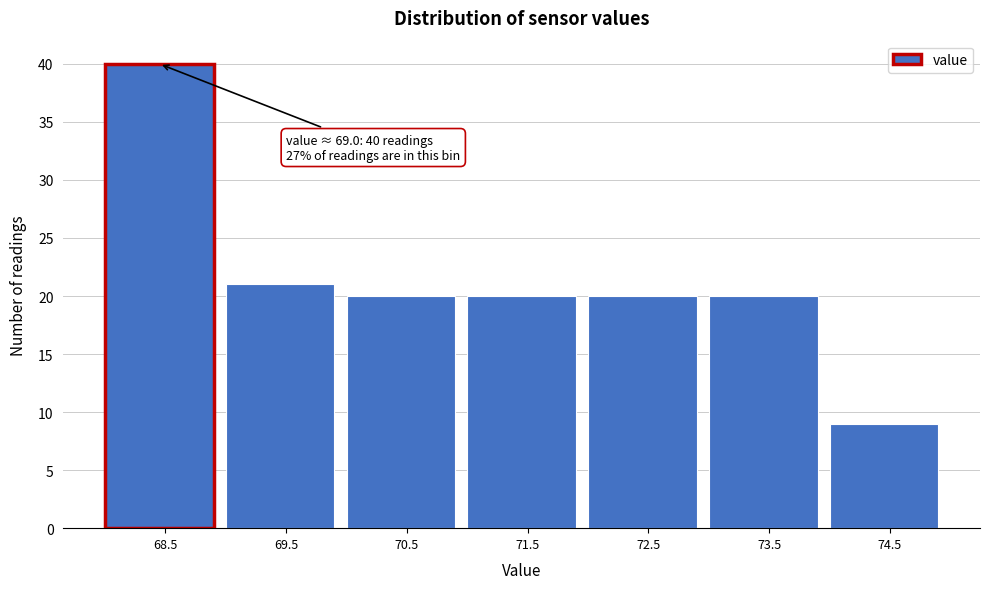

Reading left to right, transcribe all the data shown in this chart.

68.5=40	69.5=21	70.5=20	71.5=20	72.5=20	73.5=20	74.5=9